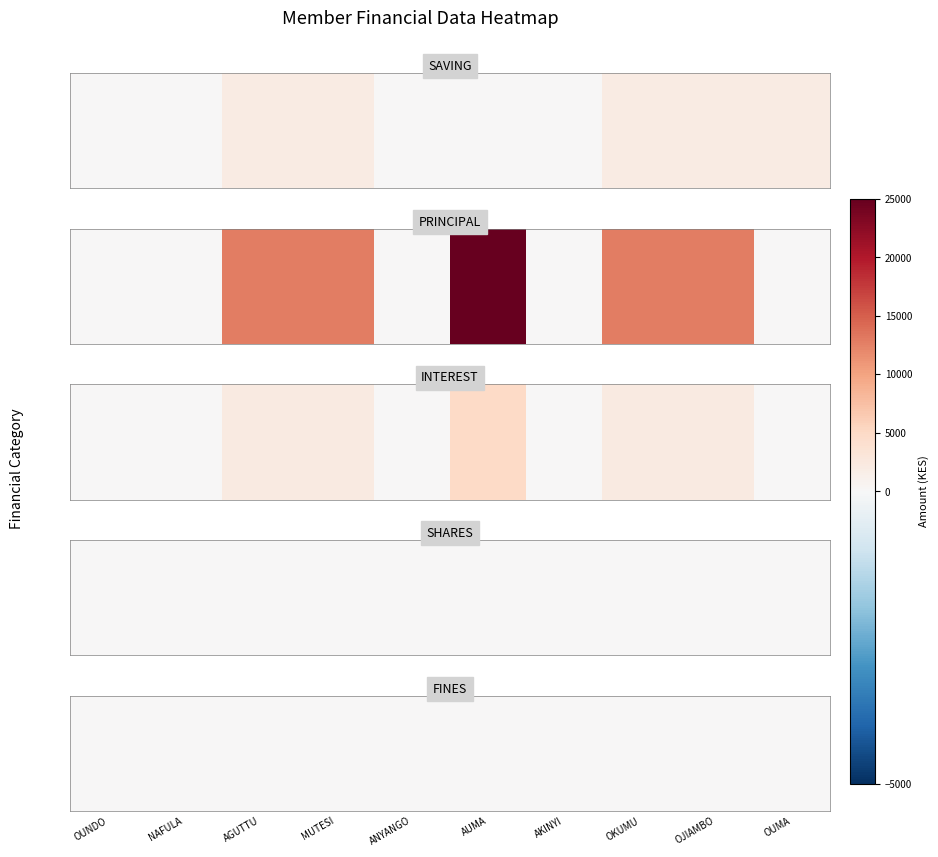

Where is OKUMU PATRICK nearest to the value 6350?

INTEREST